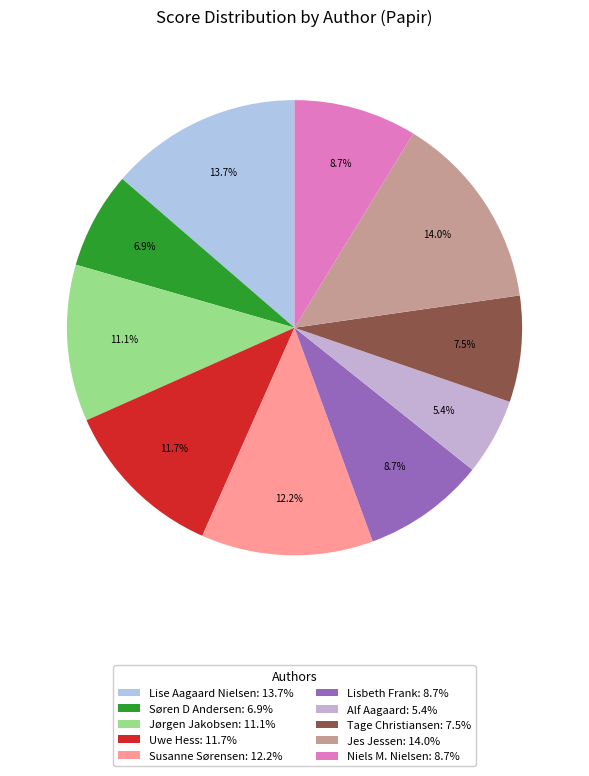

Which slice is the smallest?

Alf Aagaard: 5.4%